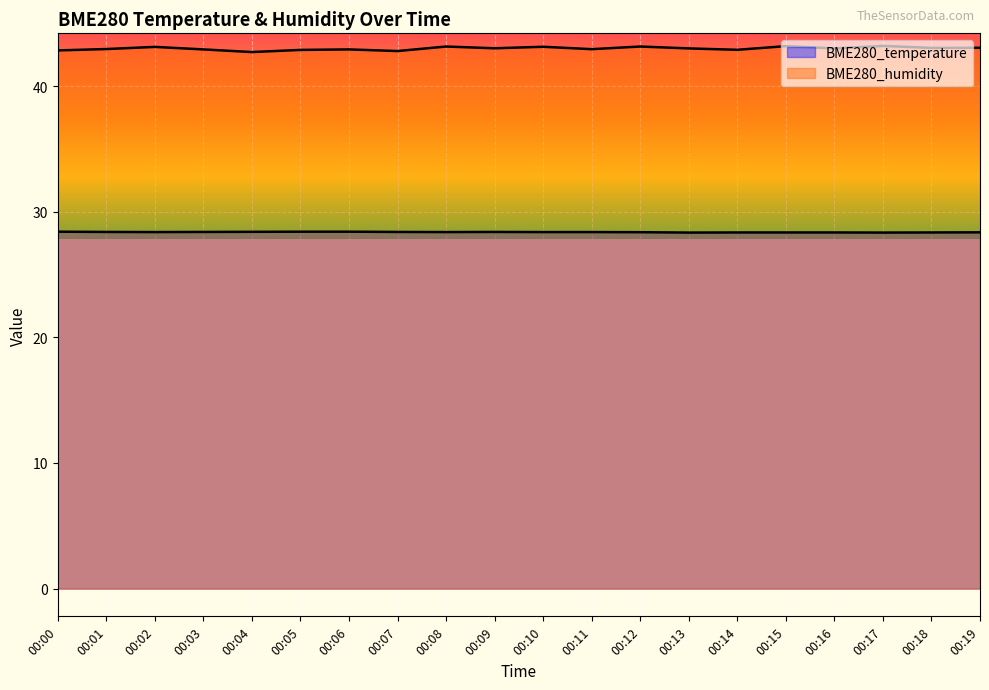

Read the BME280_humidity value at 00:16.

43.0